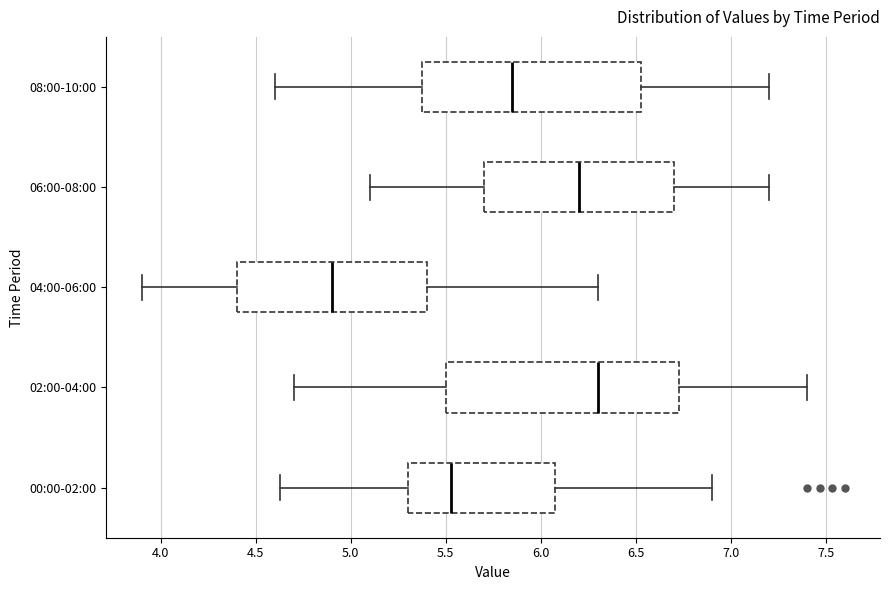

Which box is the widest, from its left edge to its right edge?

02:00-04:00